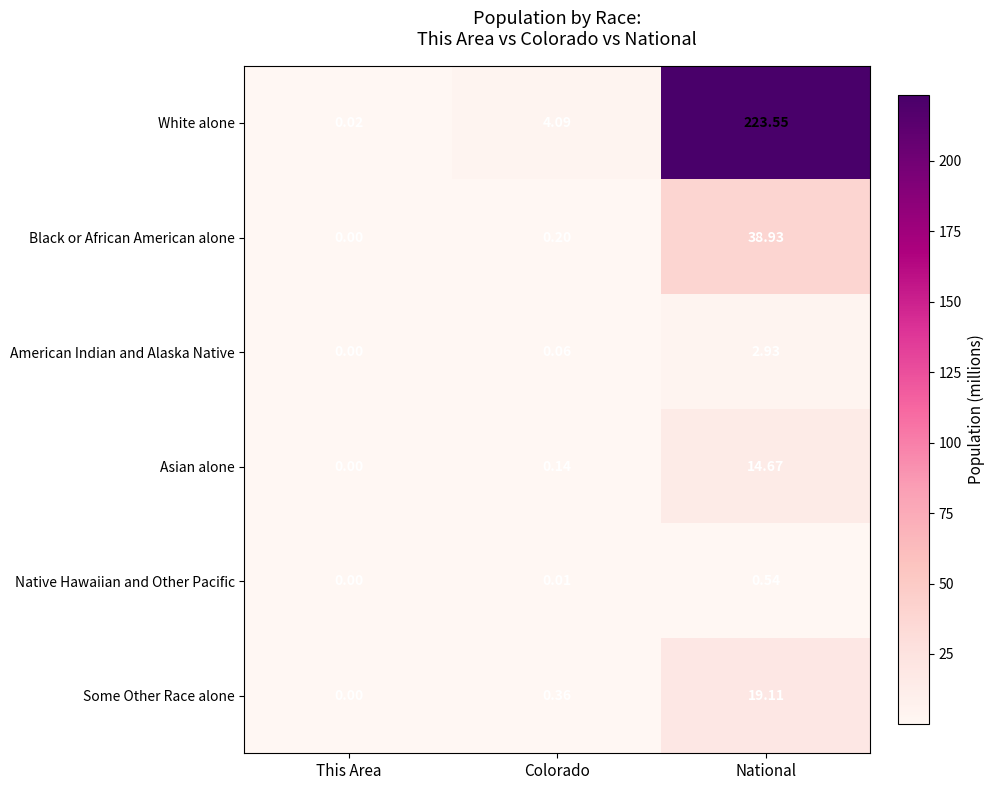

Which category has the highest value in the Black or African American alone series?

National